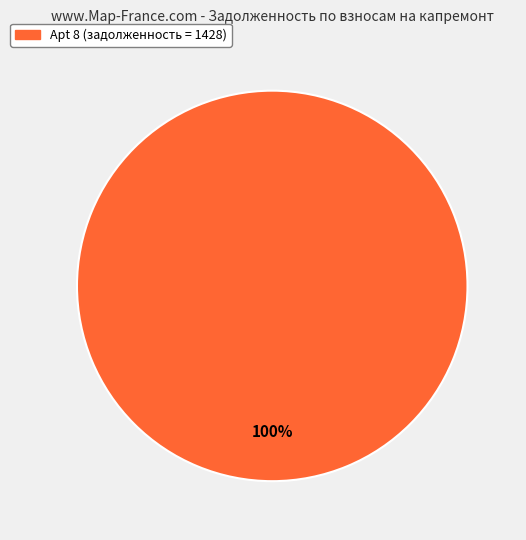

Is there a majority slice in this chart?

Yes